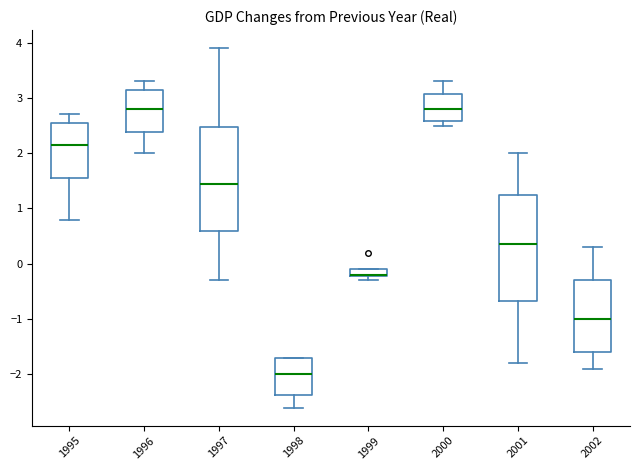

Where does the lower whisker of the box at x = 2001 end on the y-axis? The values are not printed on the chart, so give them approximately, as read against the axis.

-1.8